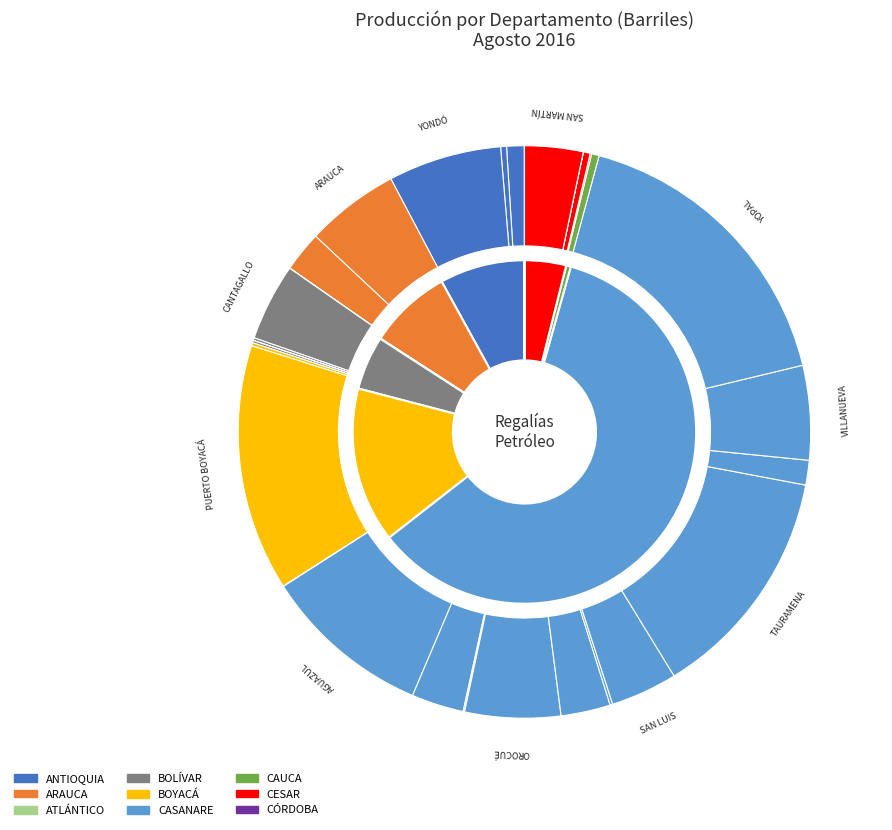

Which slice represents more than half of the pie?

CASANARE